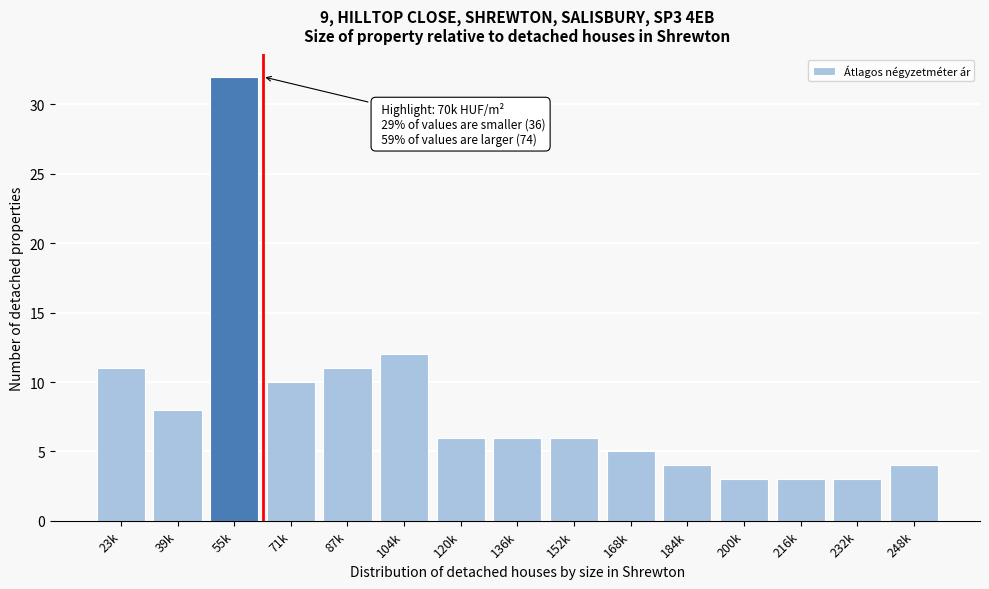

Reading left to right, what are all the values shown in this chart?

11	8	32	10	11	12	6	6	6	5	4	3	3	3	4